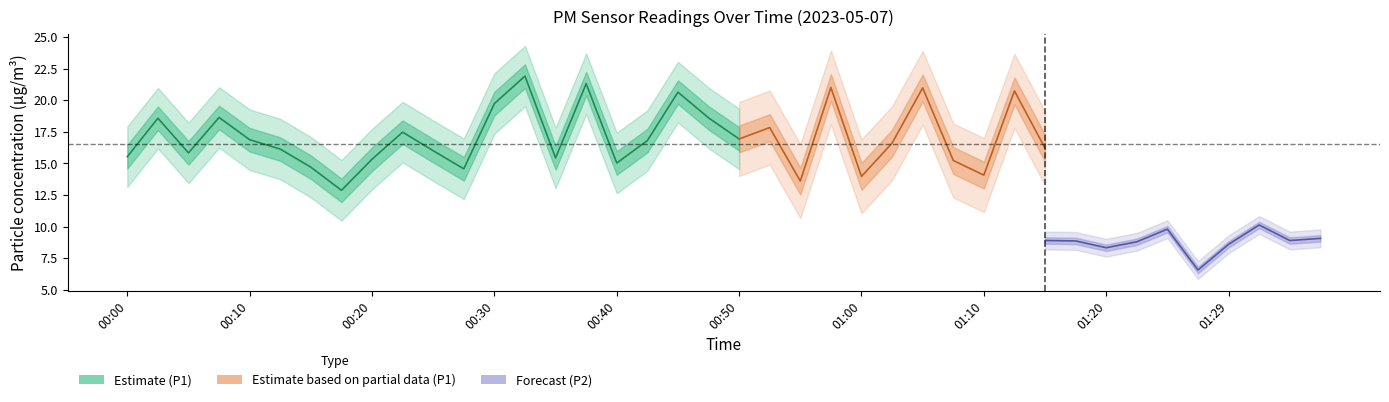

Count the number of categories in the chart.

40